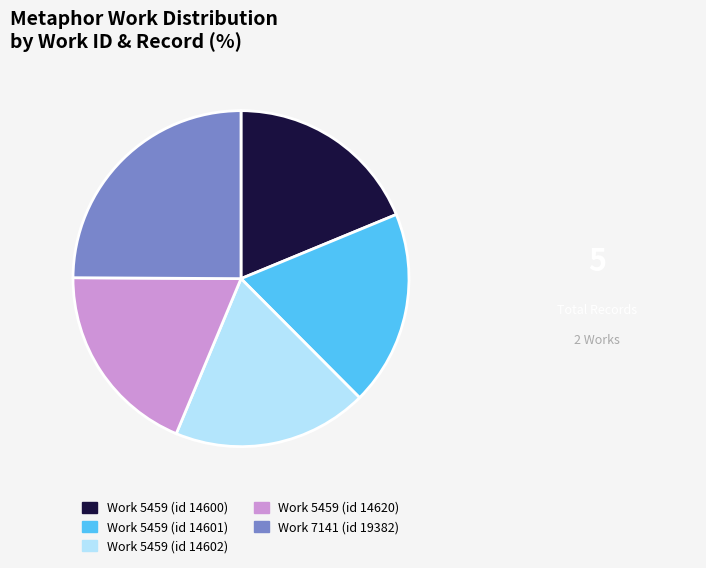

Is the sum of Work 5459 (id 14602) and Work 5459 (id 14601) greater than half?

No